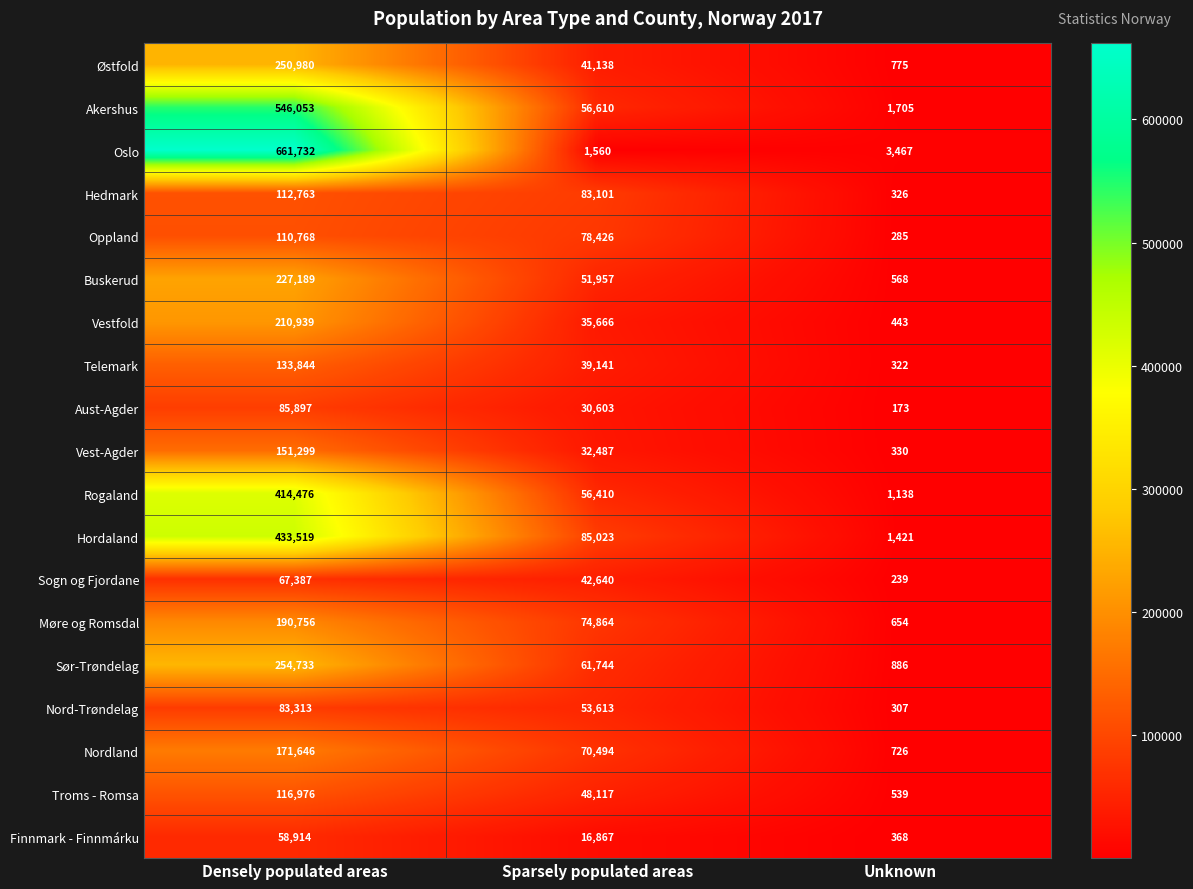

Rank the series by their maximum value, from highest to lowest.

Oslo, Akershus, Hordaland, Rogaland, Sør-Trøndelag, Østfold, Buskerud, Vestfold, Møre og Romsdal, Nordland, Vest-Agder, Telemark, Troms - Romsa, Hedmark, Oppland, Aust-Agder, Nord-Trøndelag, Sogn og Fjordane, Finnmark - Finnmárku